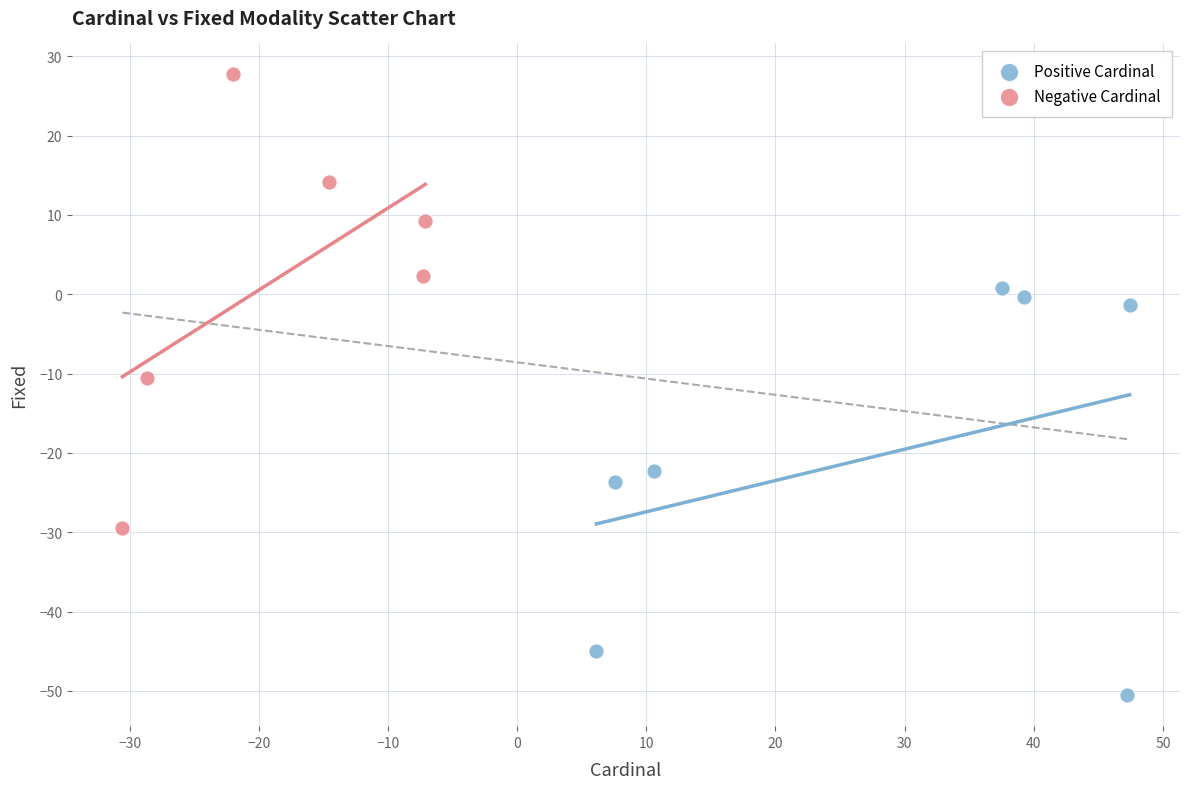

Which series contains the highest Y value?

Negative Cardinal